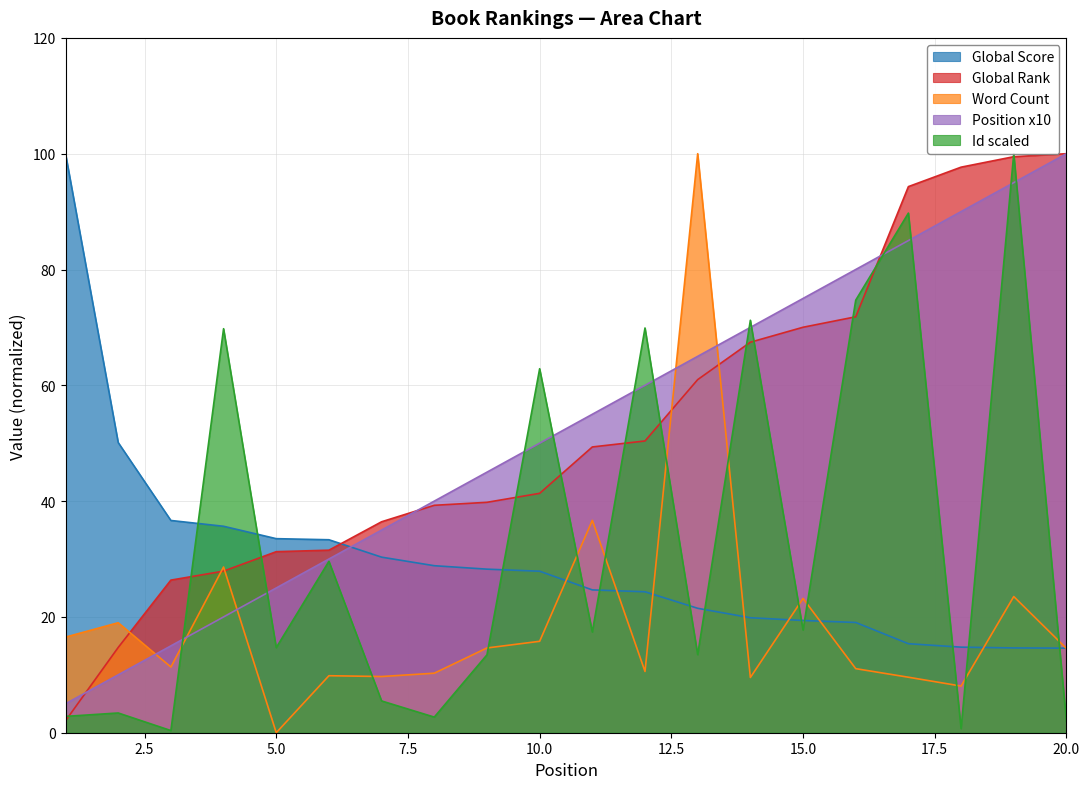

Between 17 and 19, which is larger?

17